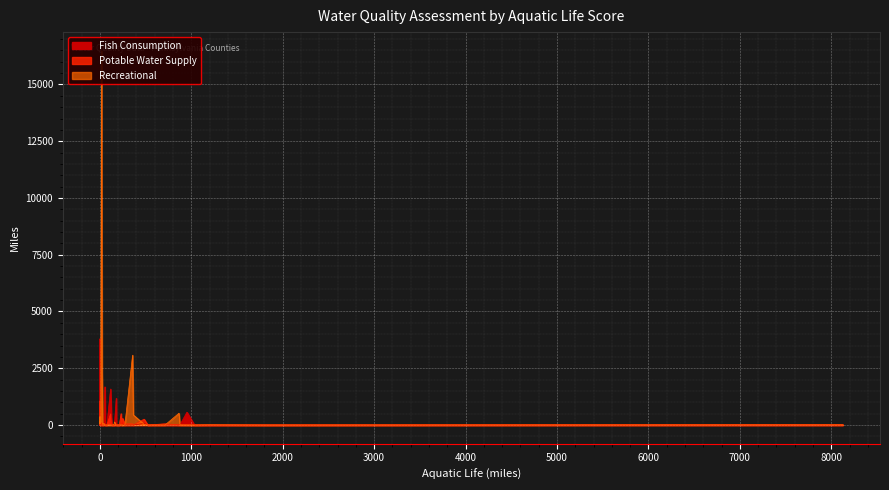

At which label is Recreational closest to 8241?

12